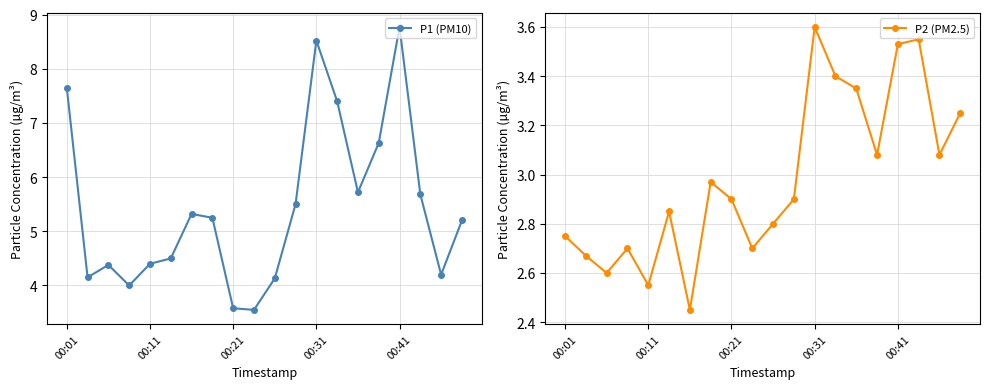

Is this an area chart (filled region under the line)?

No